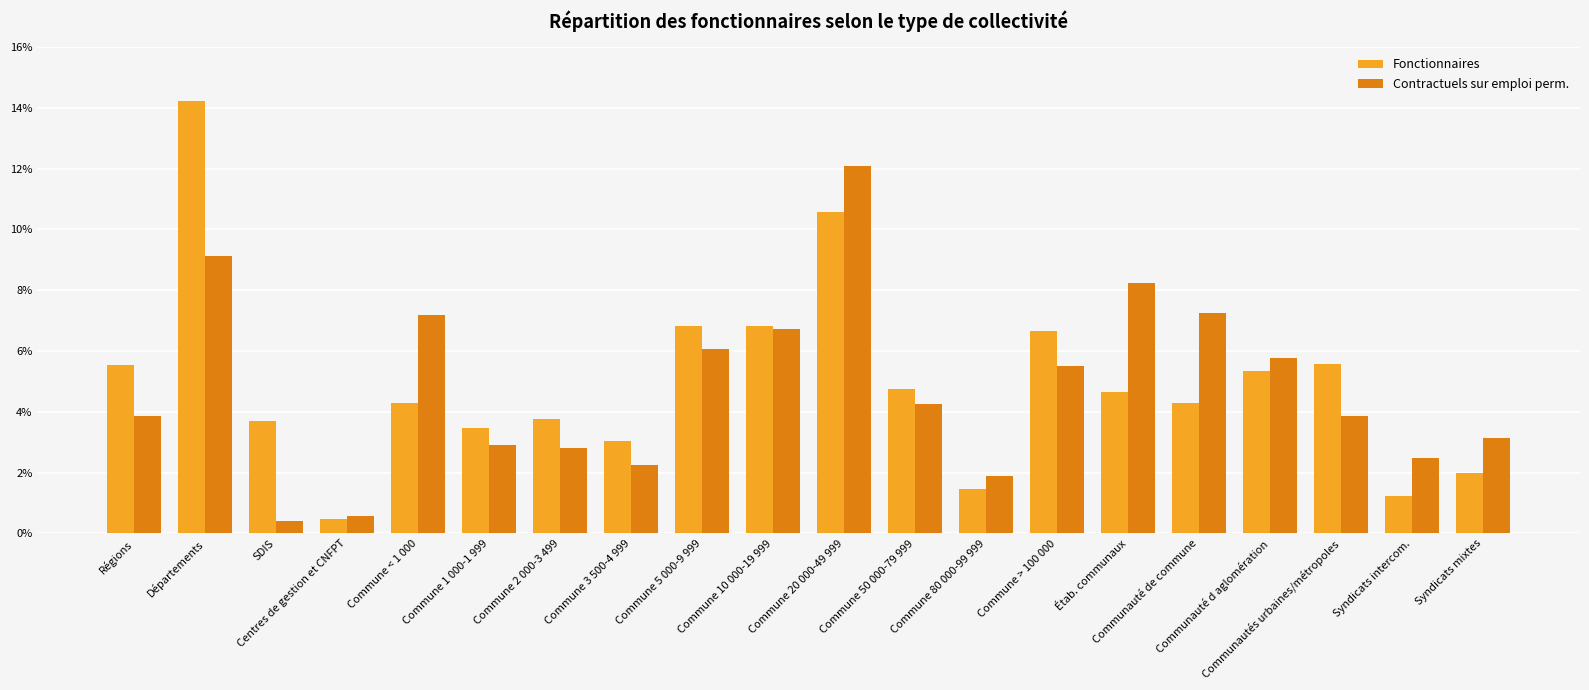

What is the label of the 20th bar from the left?

Syndicats mixtes